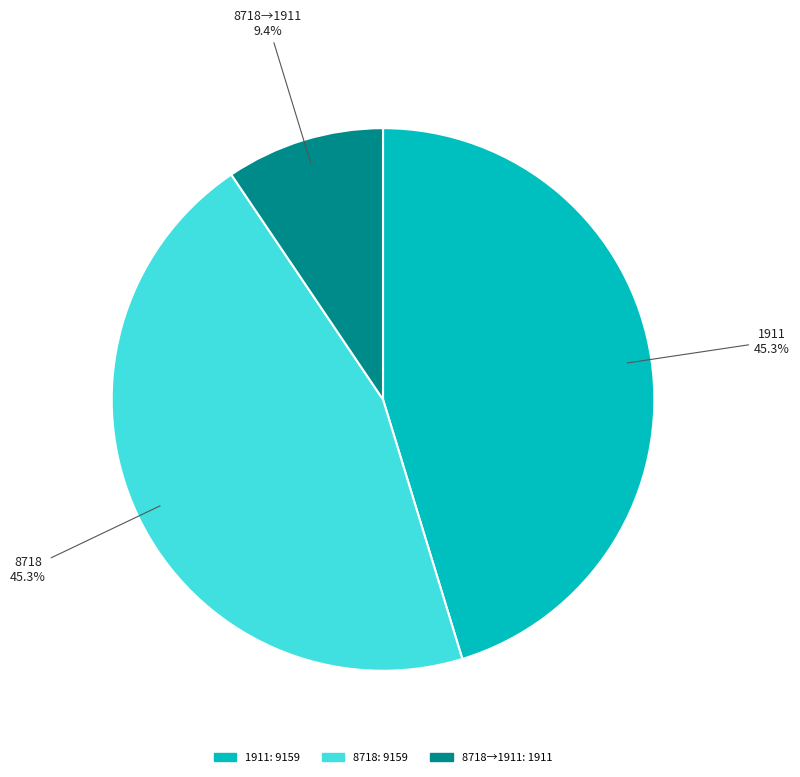

Is there any slice that represents more than half of the pie?

No